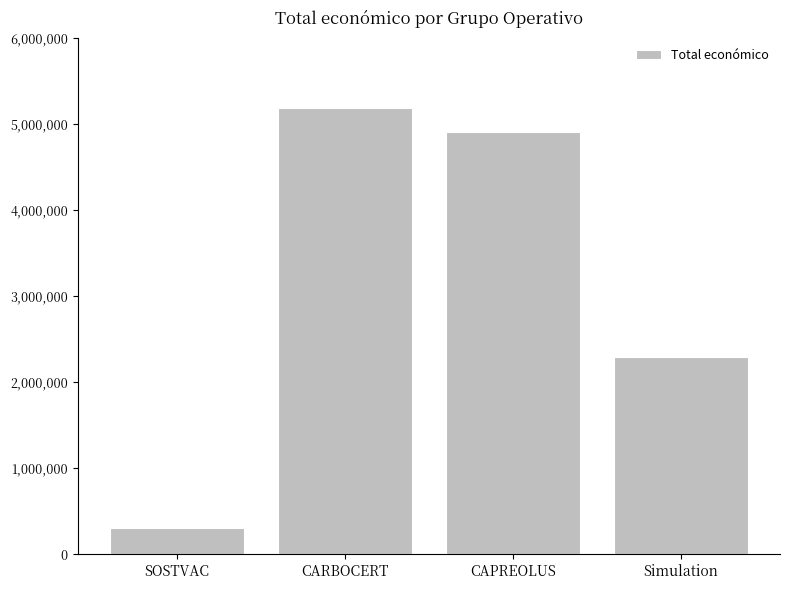

What is the ratio of the value at CARBOCERT to the value at SOSTVAC?

16.6